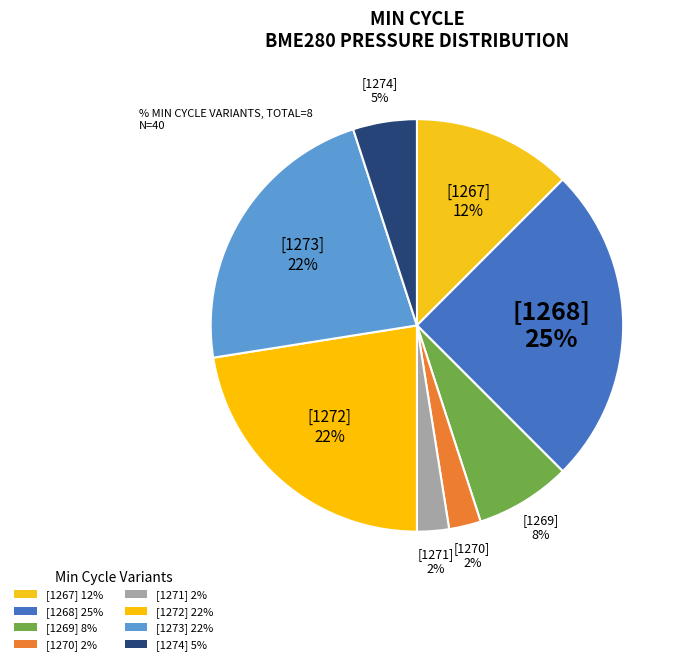

How many segments does this pie chart have?

8